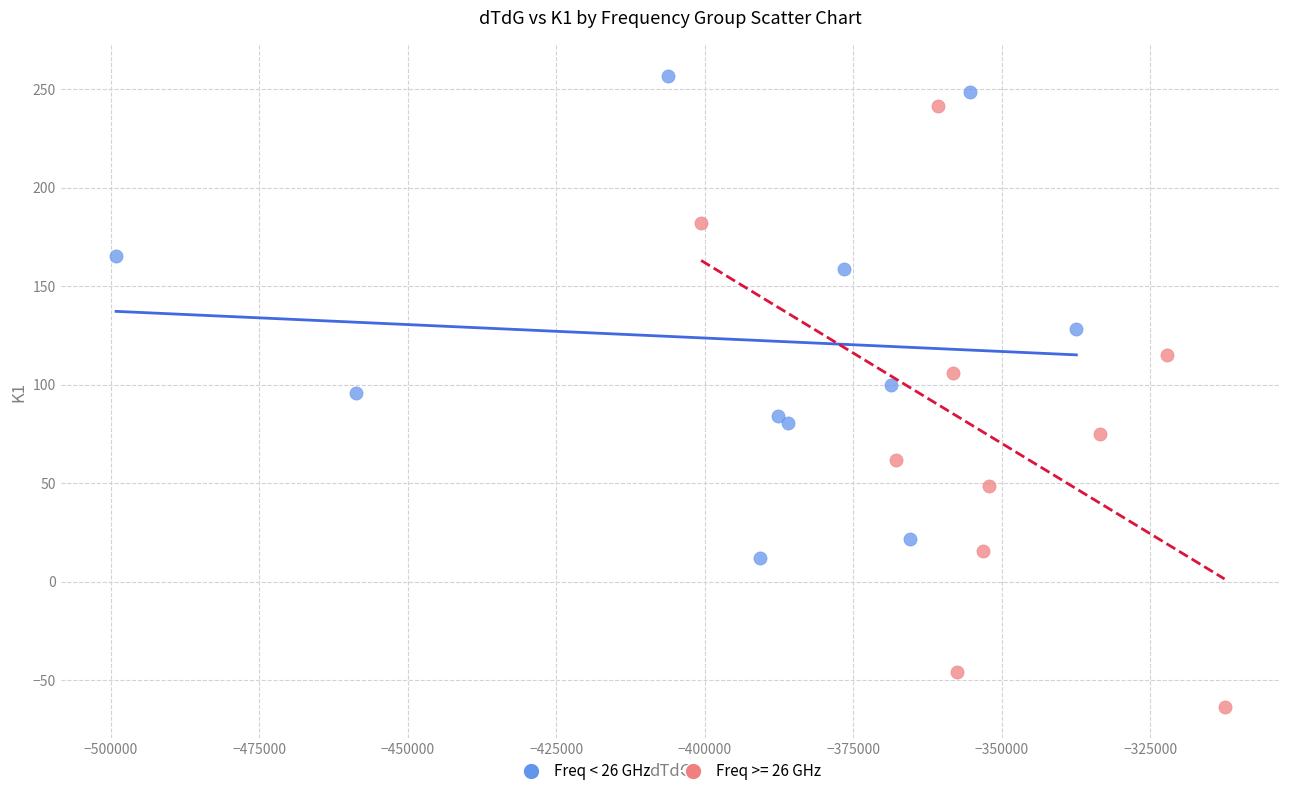

Which series reaches the maximum Y coordinate?

Freq < 26 GHz